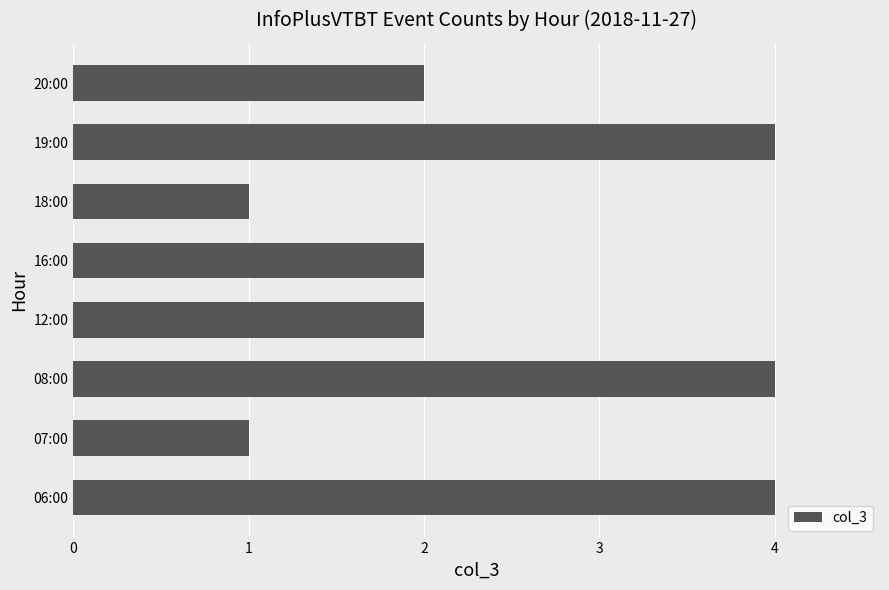

What is the ratio of the value at 06:00 to the value at 20:00?

2.0